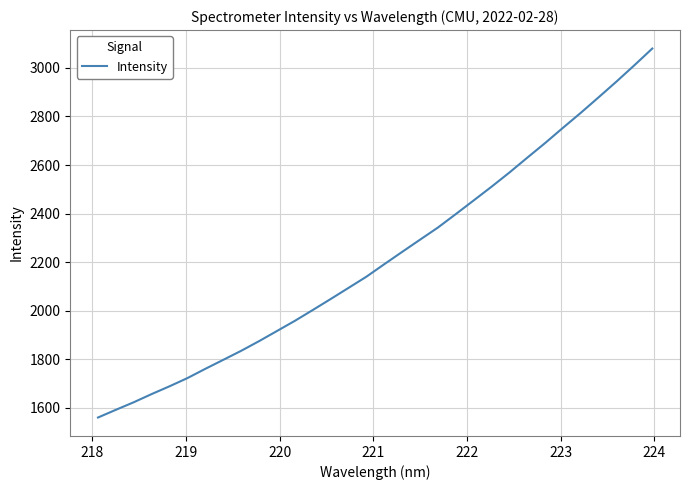

Count the number of categories in the chart.

32